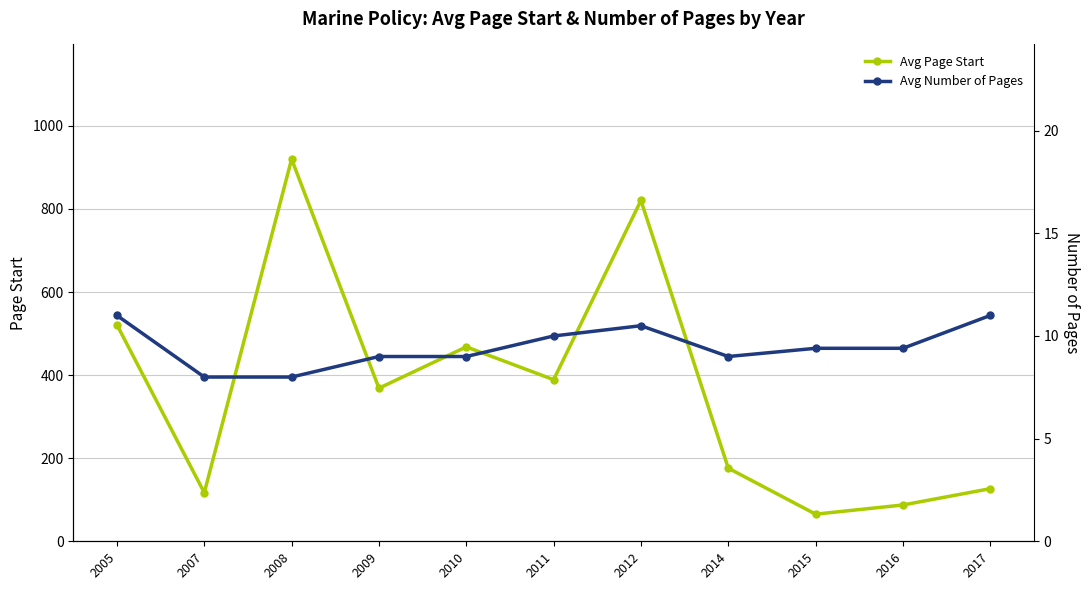

True or false: Avg Page Start has more than 1 points higher than both neighbors.

True